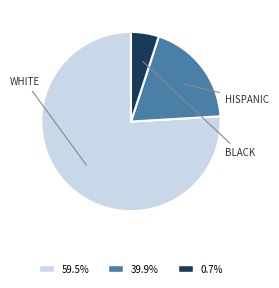

Is the sum of 39.9% and 0.7% greater than half?

No